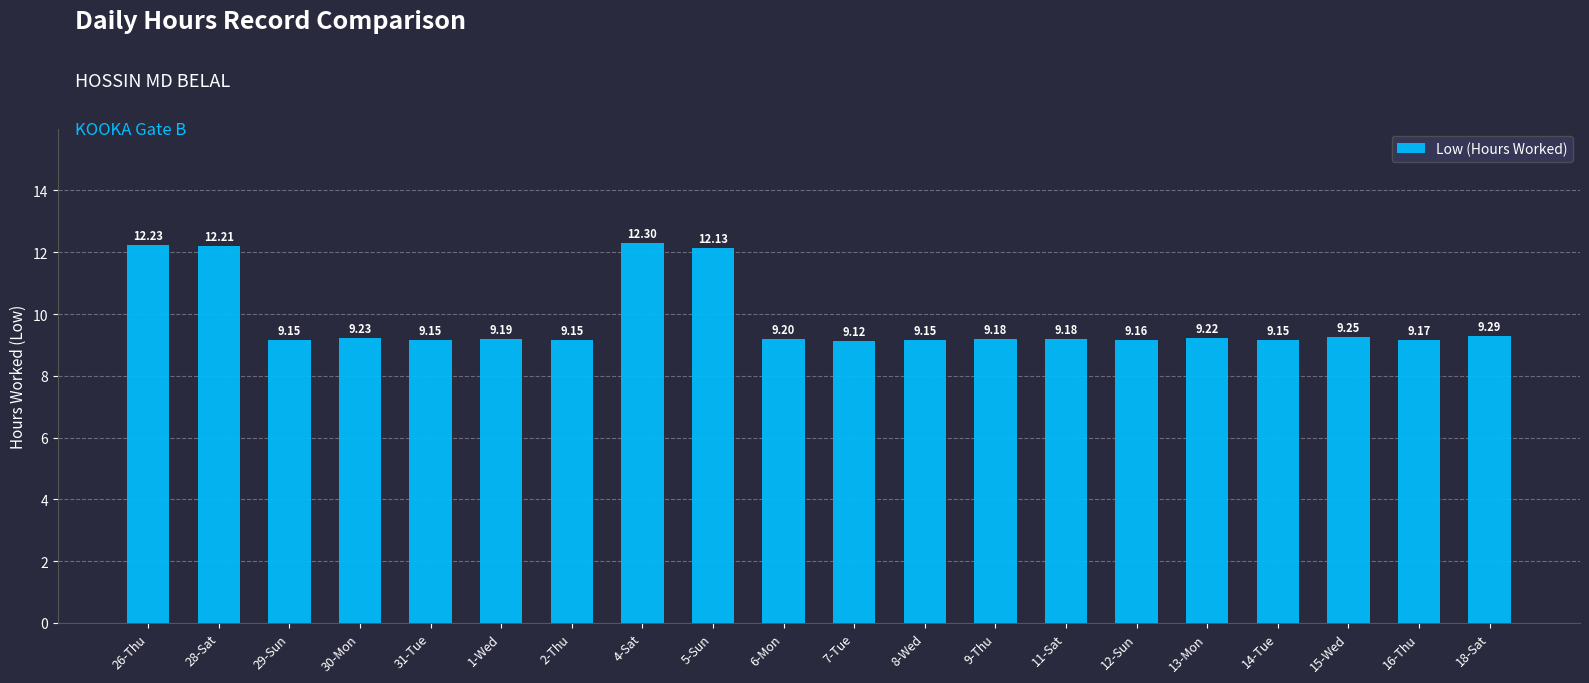

How many series are shown in this chart?

1